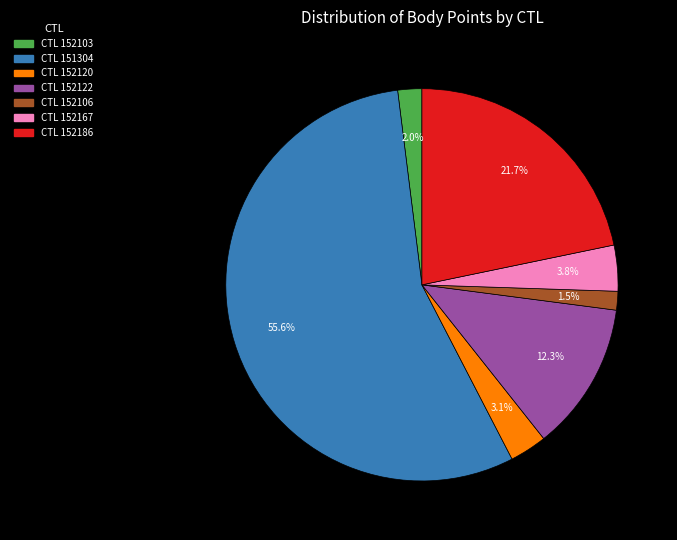

Which slice represents more than half of the pie?

CTL 151304